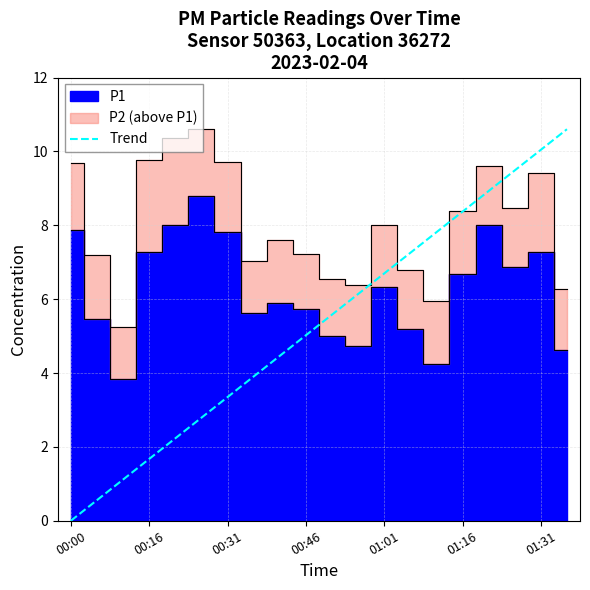

Is it true that Trend equals 1.9 at 00:46?

False